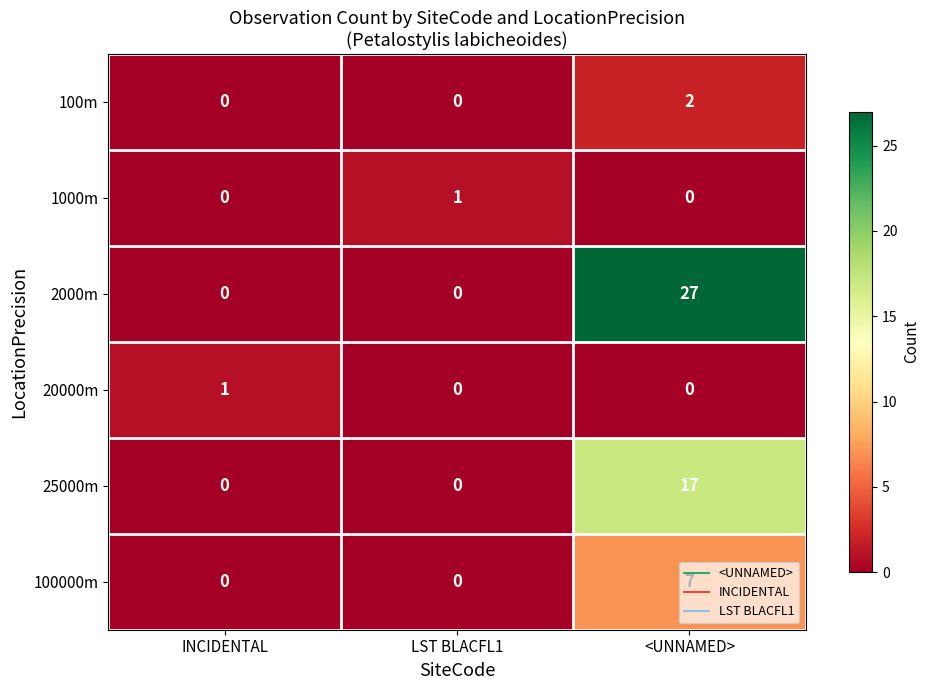

Which series has the largest total across all categories?

2000m